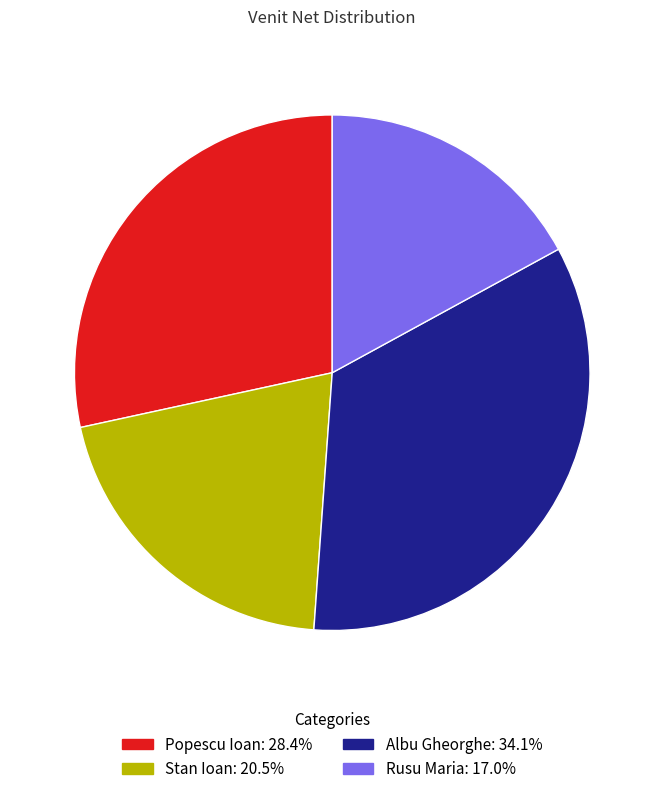

Between Popescu Ioan and Stan Ioan, which is larger?

Popescu Ioan